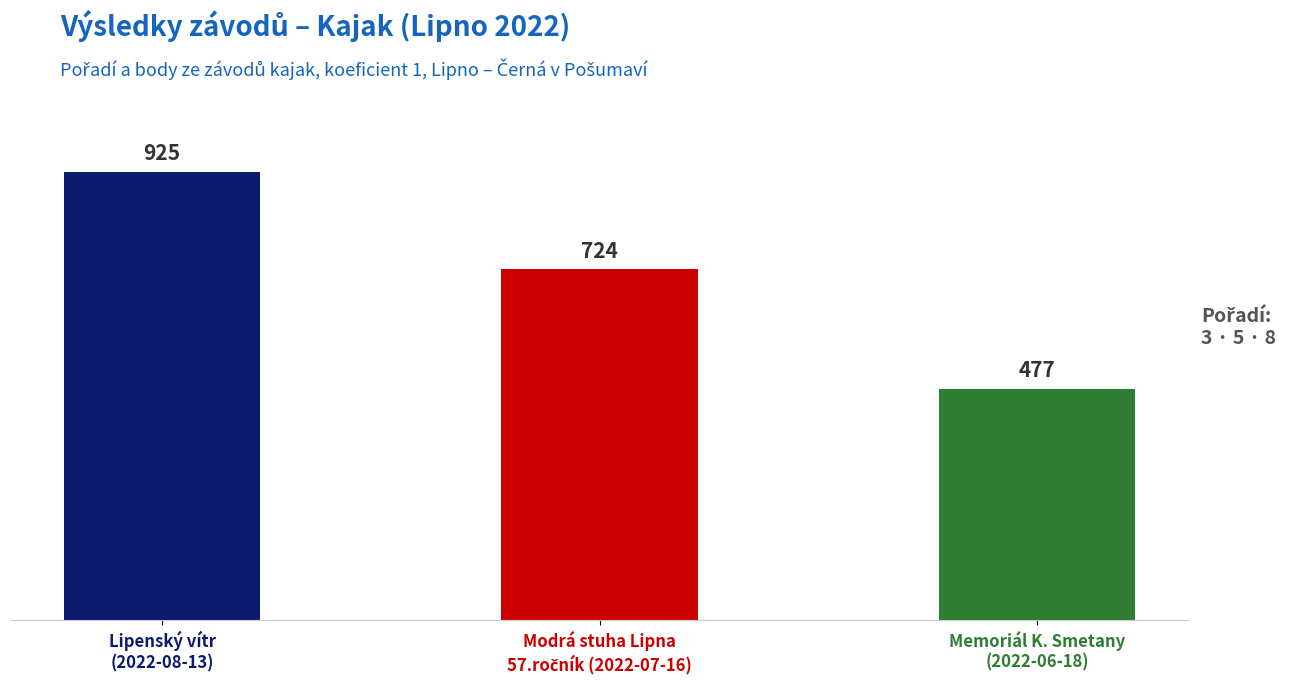

What is the minimum value shown in the chart?

477